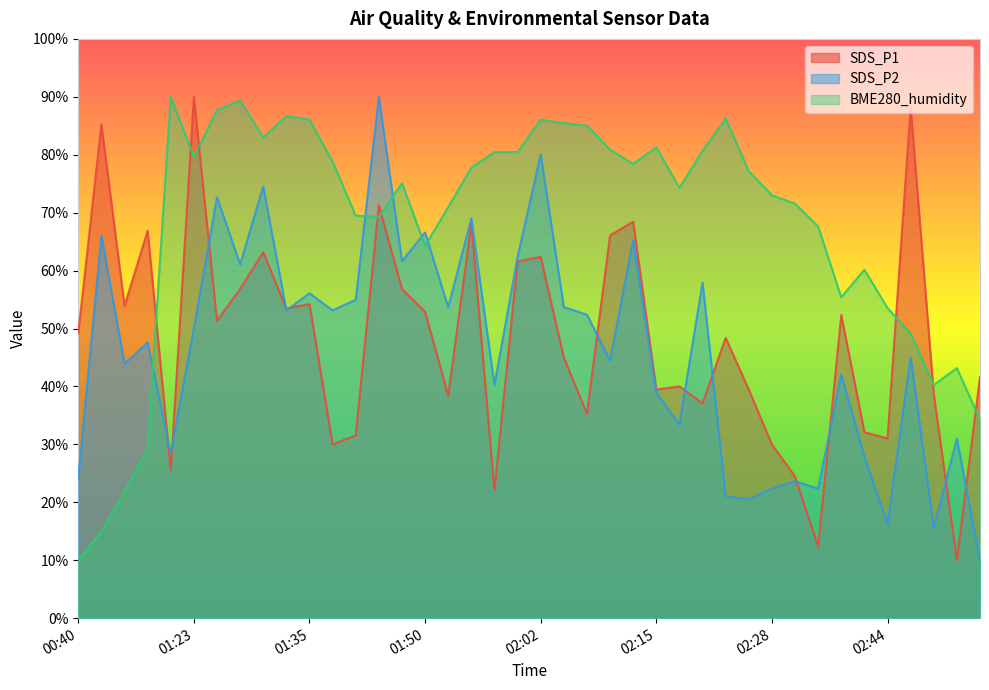

Reading left to right, list all the values displayed in this chart.

SDS_P1: 00:40=49.2	00:43=85.3	00:48=53.9	00:50=66.9	01:20=25.5	01:23=90.0	01:25=51.3	01:27=56.8	01:30=63.1	01:32=53.4	01:35=54.2	01:37=30.0	01:42=31.6	01:45=71.3	01:47=56.8	01:50=52.9	01:52=38.4	01:55=68.1	01:57=22.1	02:00=61.6	02:02=62.4	02:05=45.0	02:07=35.3	02:09=66.1	02:12=68.4	02:15=39.5	02:18=40.0	02:20=37.1	02:23=48.4	02:26=39.5	02:28=30.0	02:34=24.5	02:37=12.4	02:39=52.3	02:42=32.1	02:44=31.0	02:47=88.2	02:50=38.7	02:52=10.0	02:55=41.6
SDS_P2: 00:40=24.2	00:43=66.0	00:48=43.9	00:50=47.6	01:20=28.4	01:23=50.0	01:25=72.7	01:27=61.1	01:30=74.5	01:32=53.1	01:35=56.1	01:37=53.1	01:42=55.0	01:45=90.0	01:47=61.6	01:50=66.6	01:52=53.7	01:55=69.0	01:57=40.2	02:00=62.4	02:02=80.0	02:05=53.7	02:07=52.4	02:09=44.5	02:12=65.3	02:15=38.9	02:18=33.4	02:20=57.9	02:23=21.1	02:26=20.5	02:28=22.4	02:34=23.6	02:37=22.4	02:39=42.1	02:42=27.9	02:44=16.3	02:47=45.0	02:50=15.5	02:52=31.0	02:55=10.0
BME280_humidity: 00:40=10.0	00:43=15.0	00:48=21.8	00:50=29.3	01:20=90.0	01:23=79.6	01:25=87.7	01:27=89.4	01:30=83.0	01:32=86.7	01:35=86.1	01:37=78.8	01:42=69.5	01:45=69.3	01:47=75.1	01:50=64.3	01:52=70.9	01:55=77.8	01:57=80.5	02:00=80.5	02:02=86.1	02:05=85.4	02:07=85.0	02:09=80.9	02:12=78.4	02:15=81.3	02:18=74.2	02:20=80.7	02:23=86.3	02:26=77.2	02:28=73.0	02:34=71.6	02:37=67.6	02:39=55.4	02:42=60.2	02:44=53.5	02:47=49.2	02:50=40.3	02:52=43.2	02:55=34.2